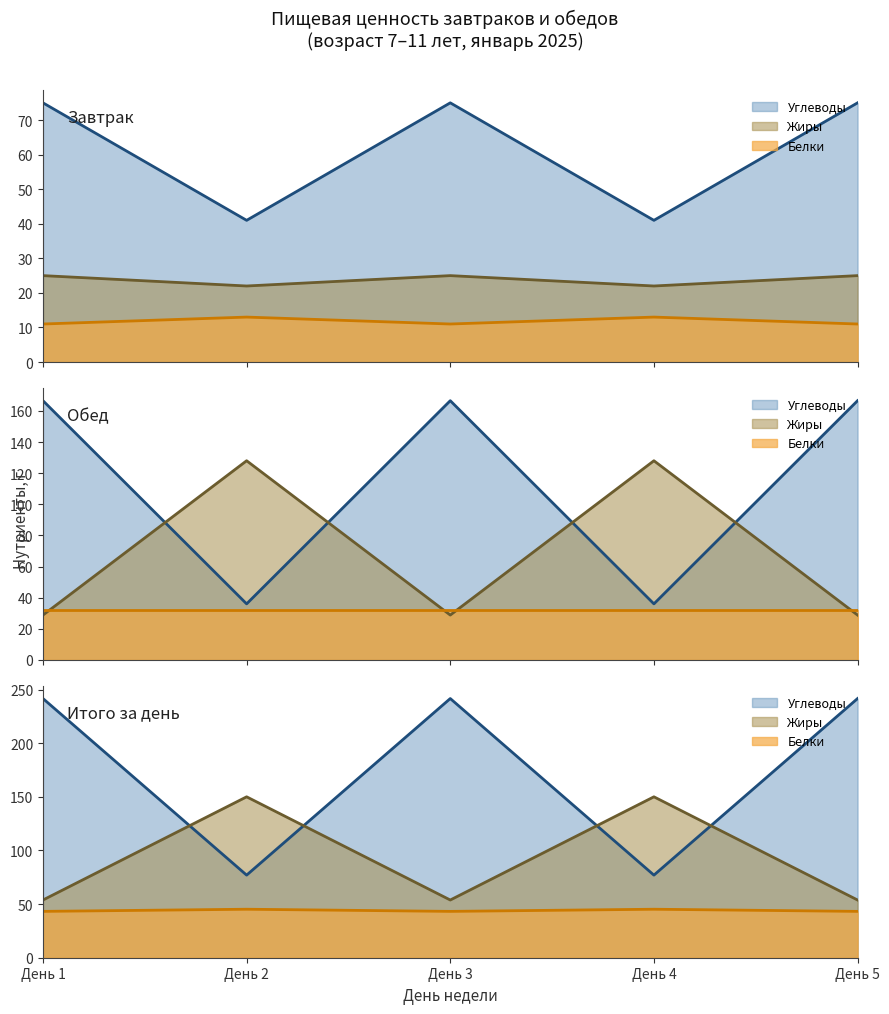

At how many categories does at least one series exceed 151?

3